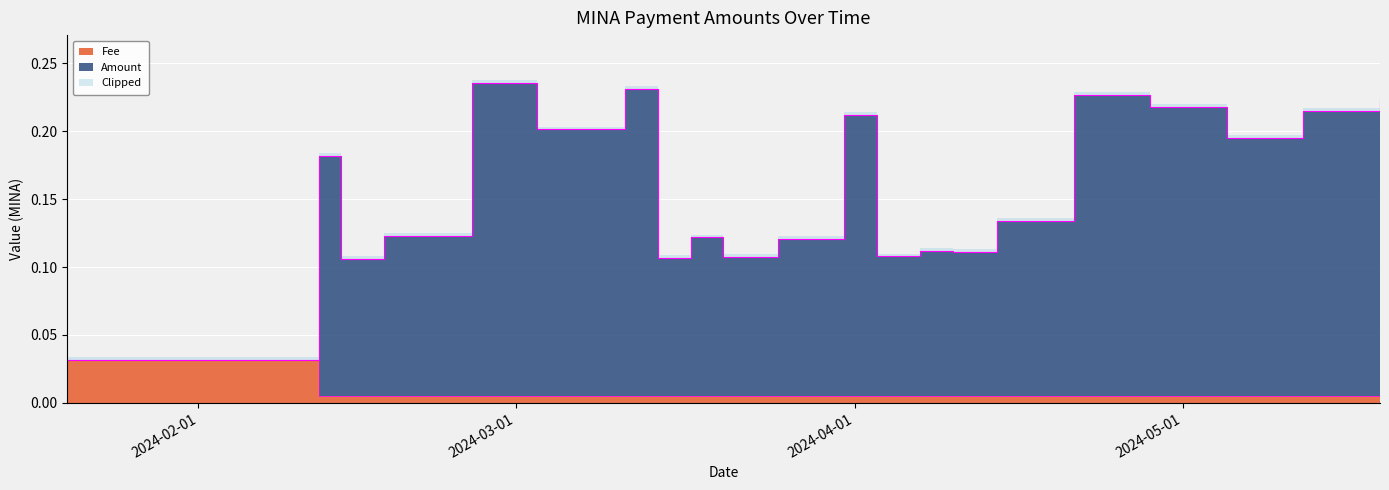

At which label is Amount closest to 0?

2024-01-20